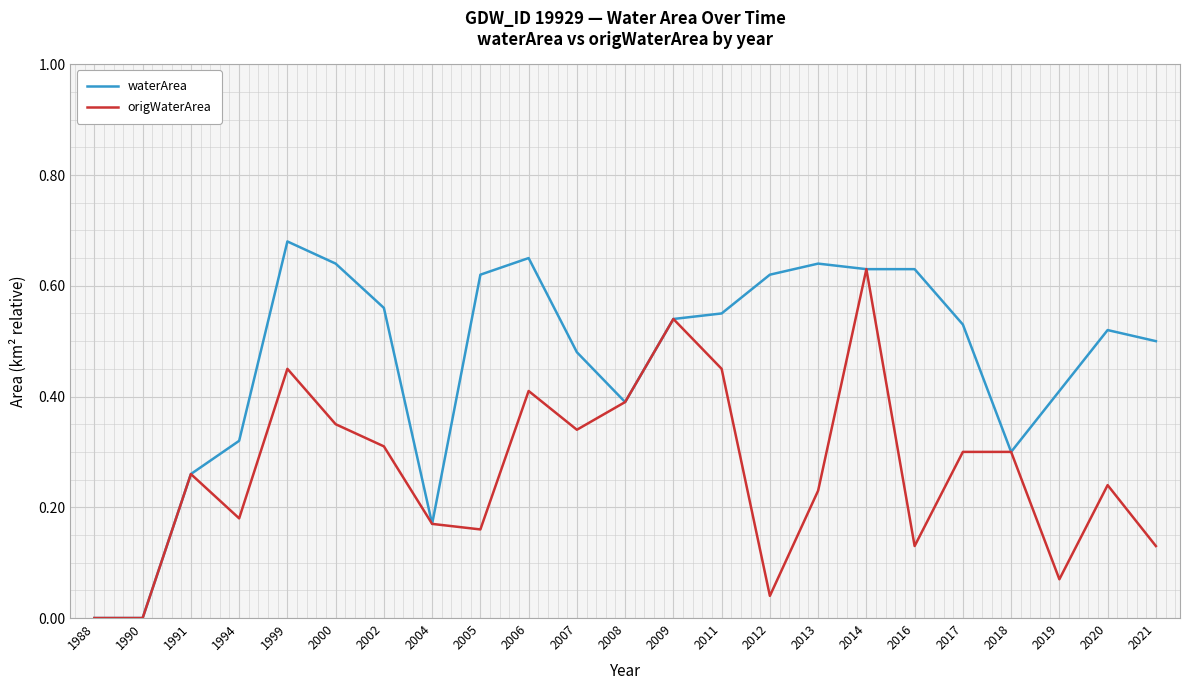

At which label does waterArea reach its peak?

1999